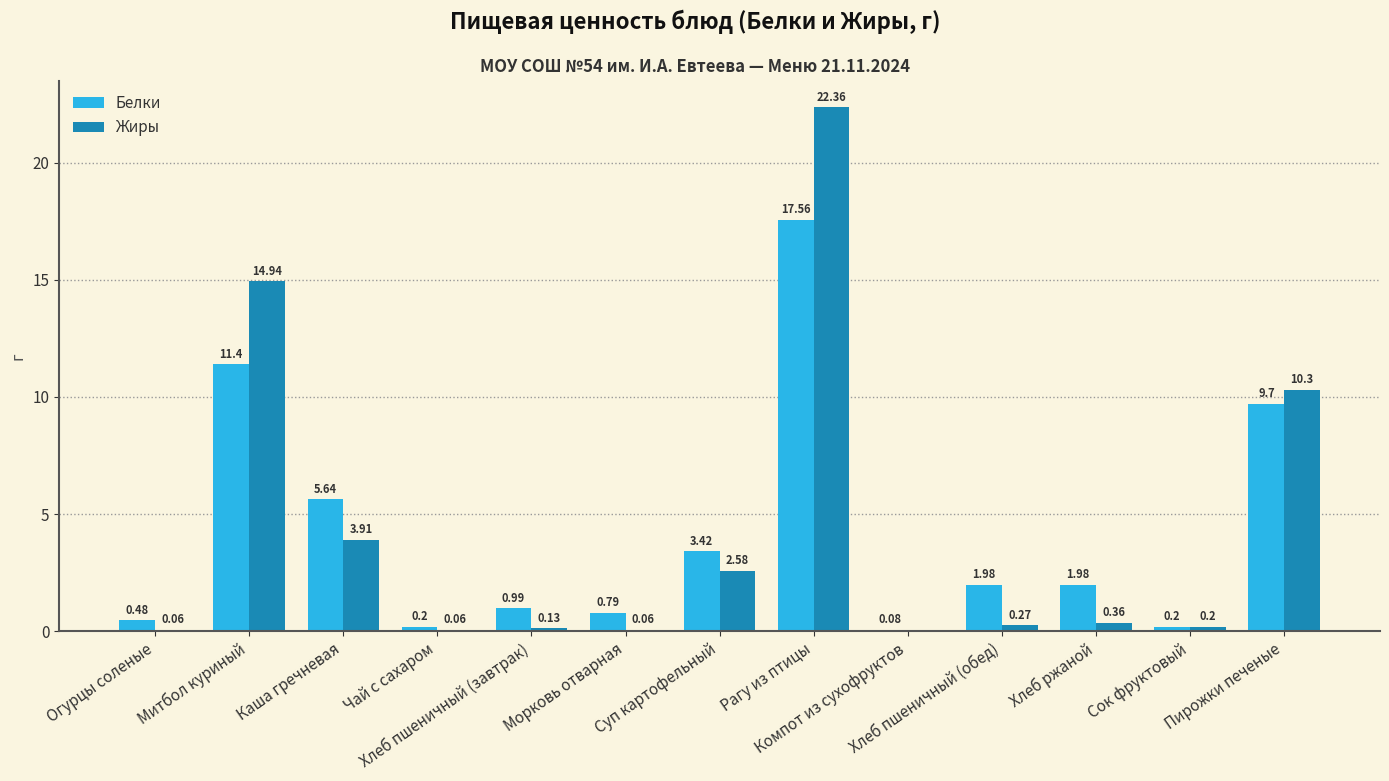

What is the sum of all Белки values?

54.4